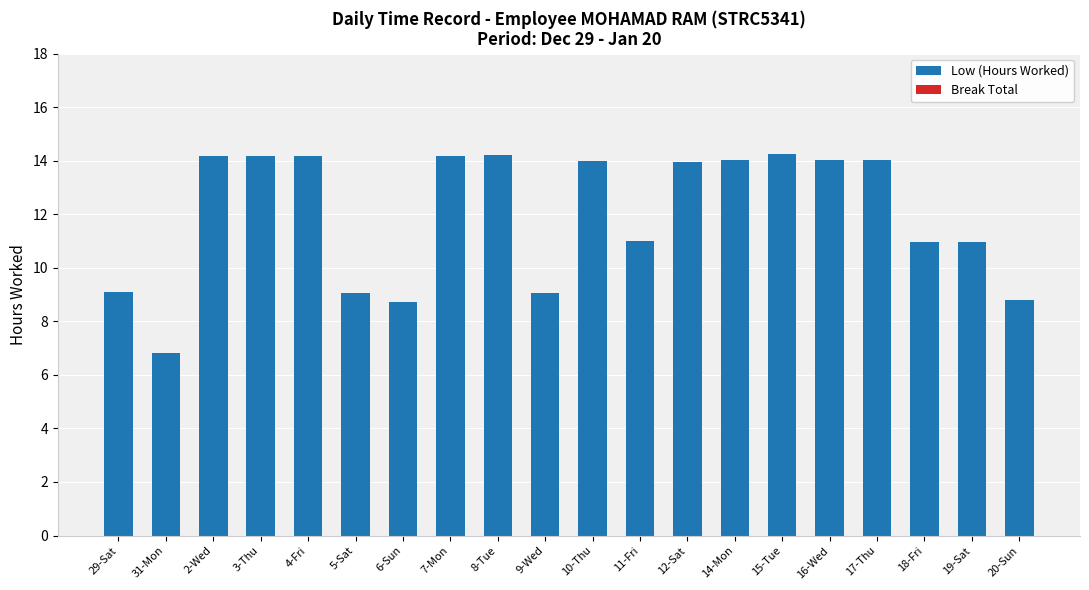

At which label does the data first exceed 13?

2-Wed